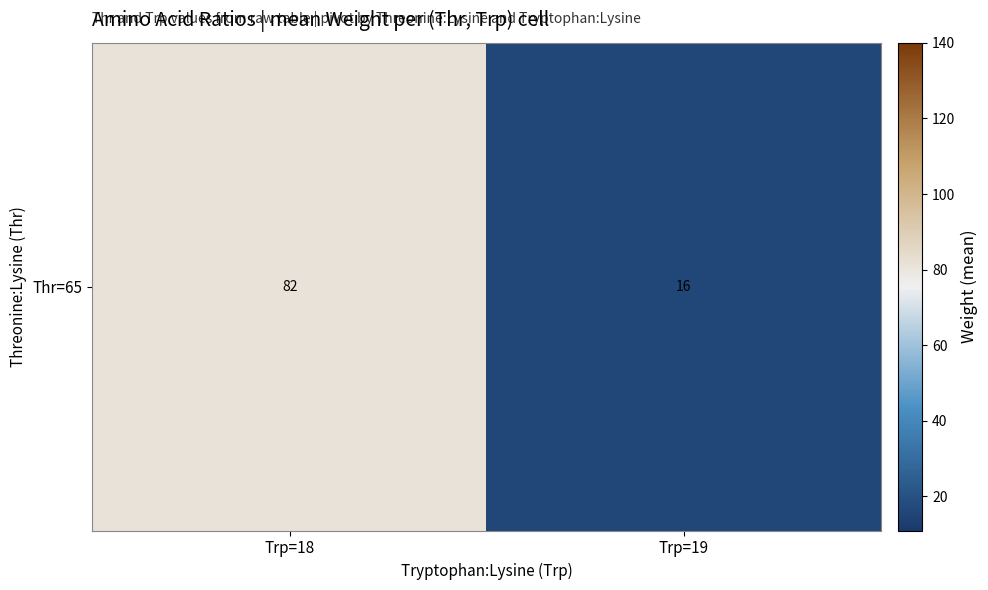

What is the greatest value displayed?

81.5